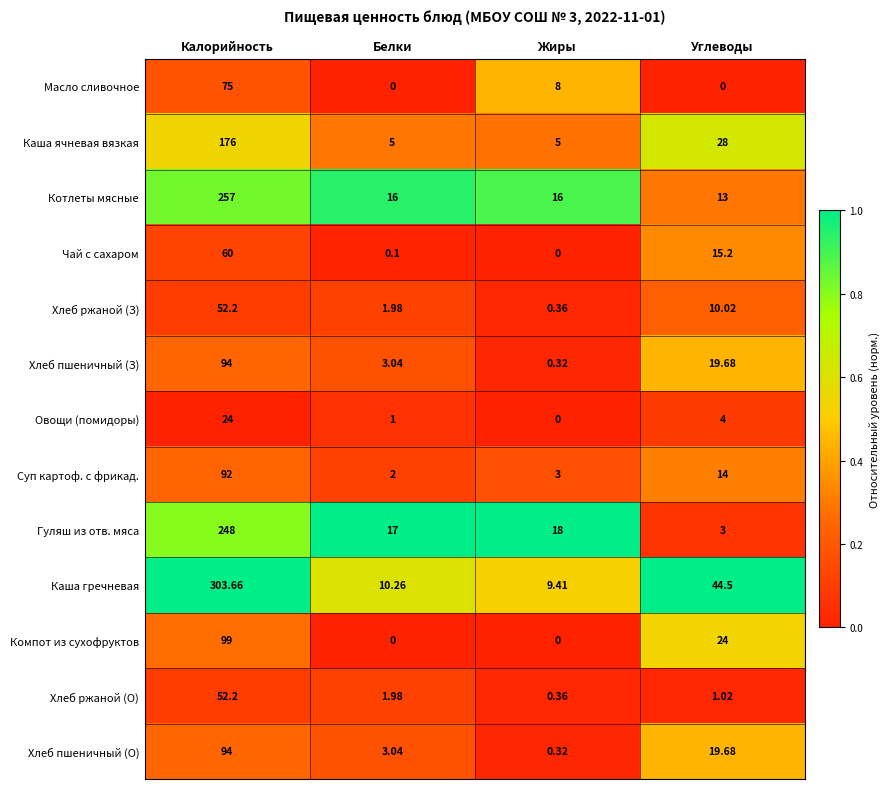

What is the spread (max minus min) of values at Калорийность?

279.7